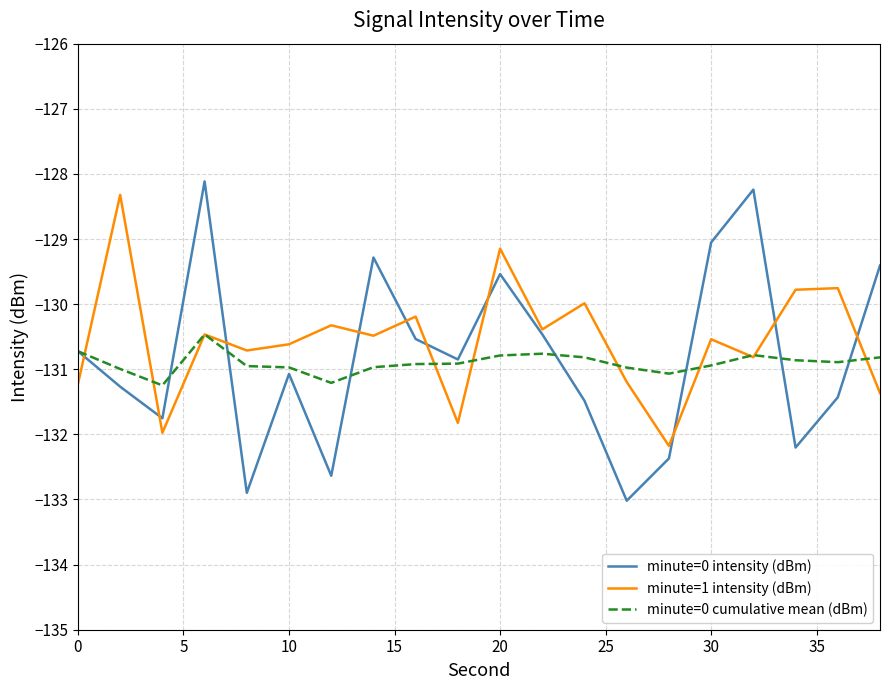

What are all the series names shown in the legend?

minute=0 intensity (dBm), minute=1 intensity (dBm), minute=0 cumulative mean (dBm)